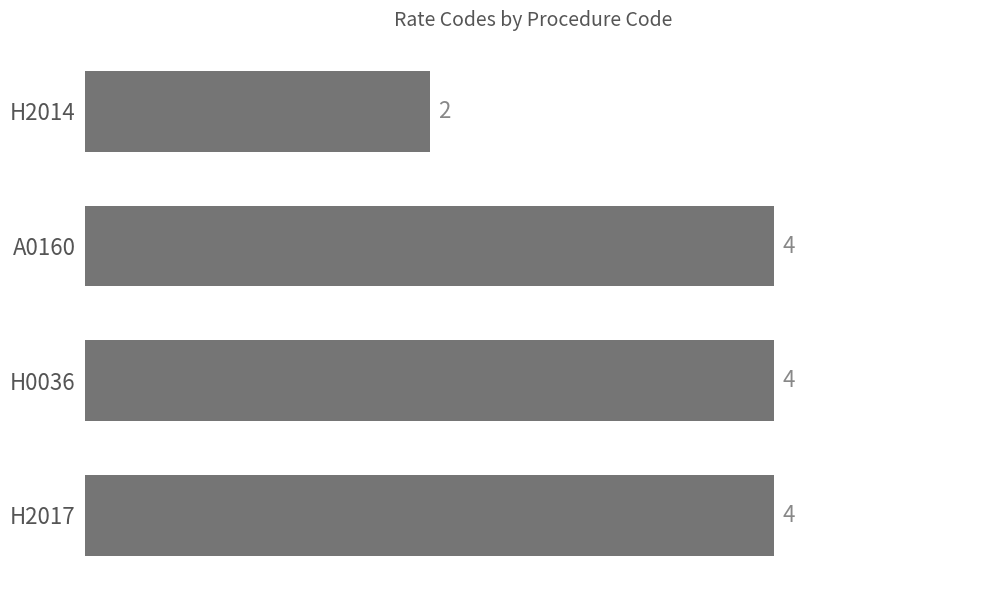

True or false: the data shows 4 at A0160.

True